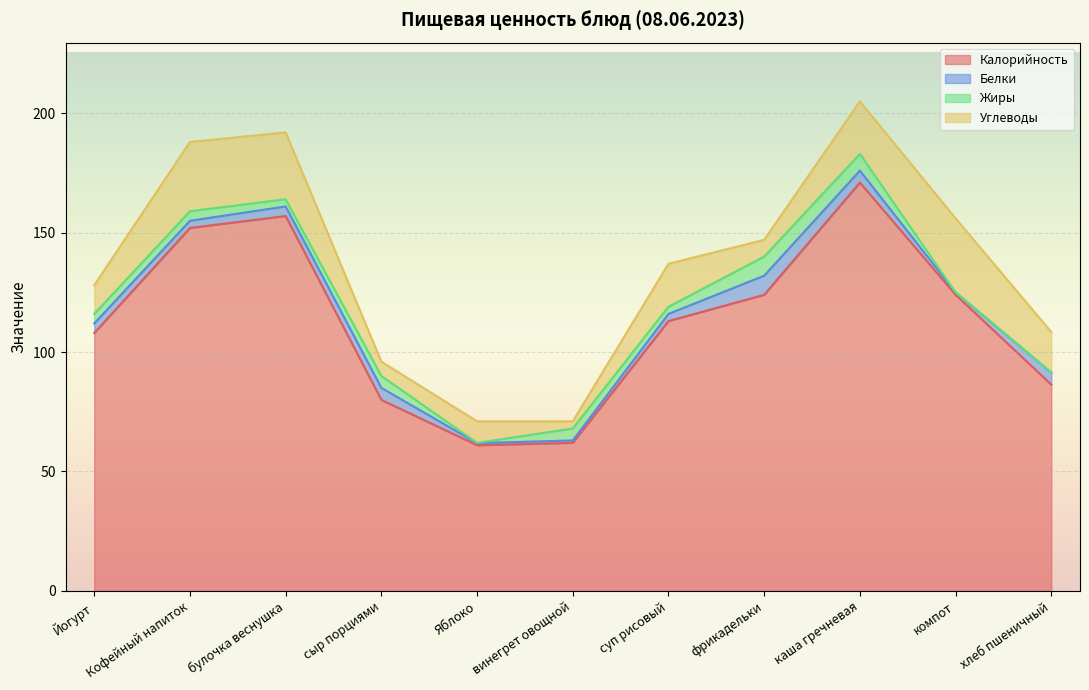

Reading left to right, extract all data points from this chart.

Калорийность: 108.0	152.0	157.0	80.0	61.0	62.0	113.0	124.0	171.0	124.0	86.4
Белки: 4.0	3.0	4.0	5.0	0.9	1.0	3.0	8.0	5.0	1.0	5.0
Жиры: 4.0	4.0	3.0	5.0	0.1	5.0	3.0	8.0	7.0	0.0	0.0
Углеводы: 12.0	29.0	28.0	6.0	9.0	3.0	18.0	7.0	22.0	31.0	17.0